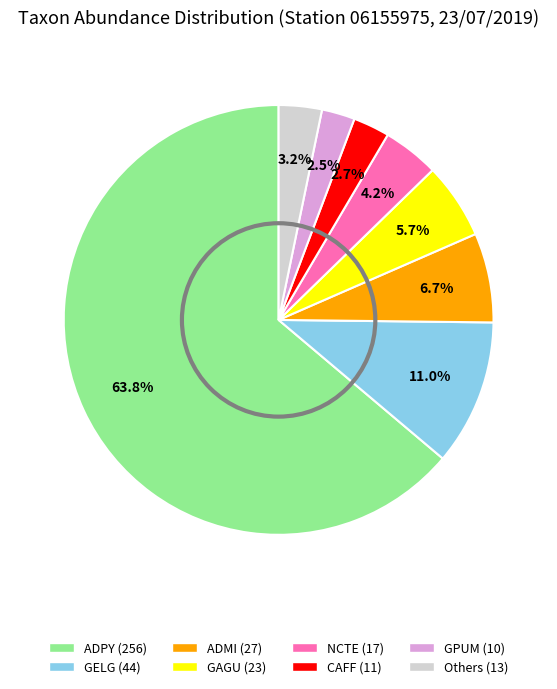

To the nearest percent, what is the difference between the largest and smallest slice percentages?

61%